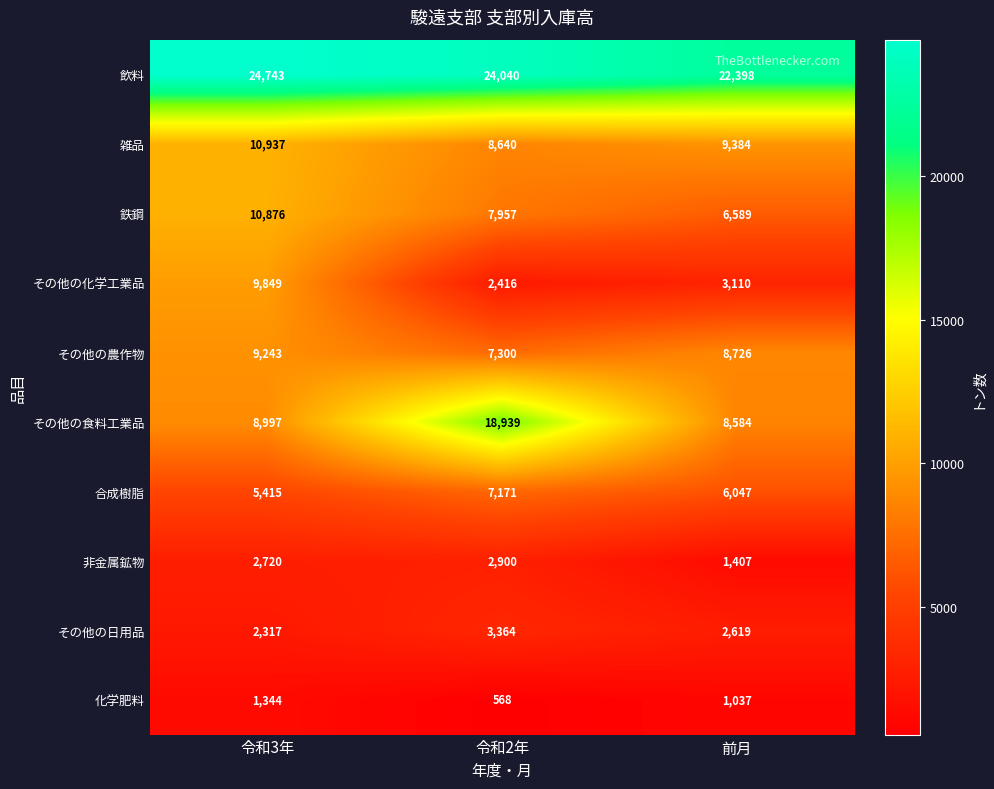

What is the sum of the その他の日用品 values at 前月 and 令和2年?

5983